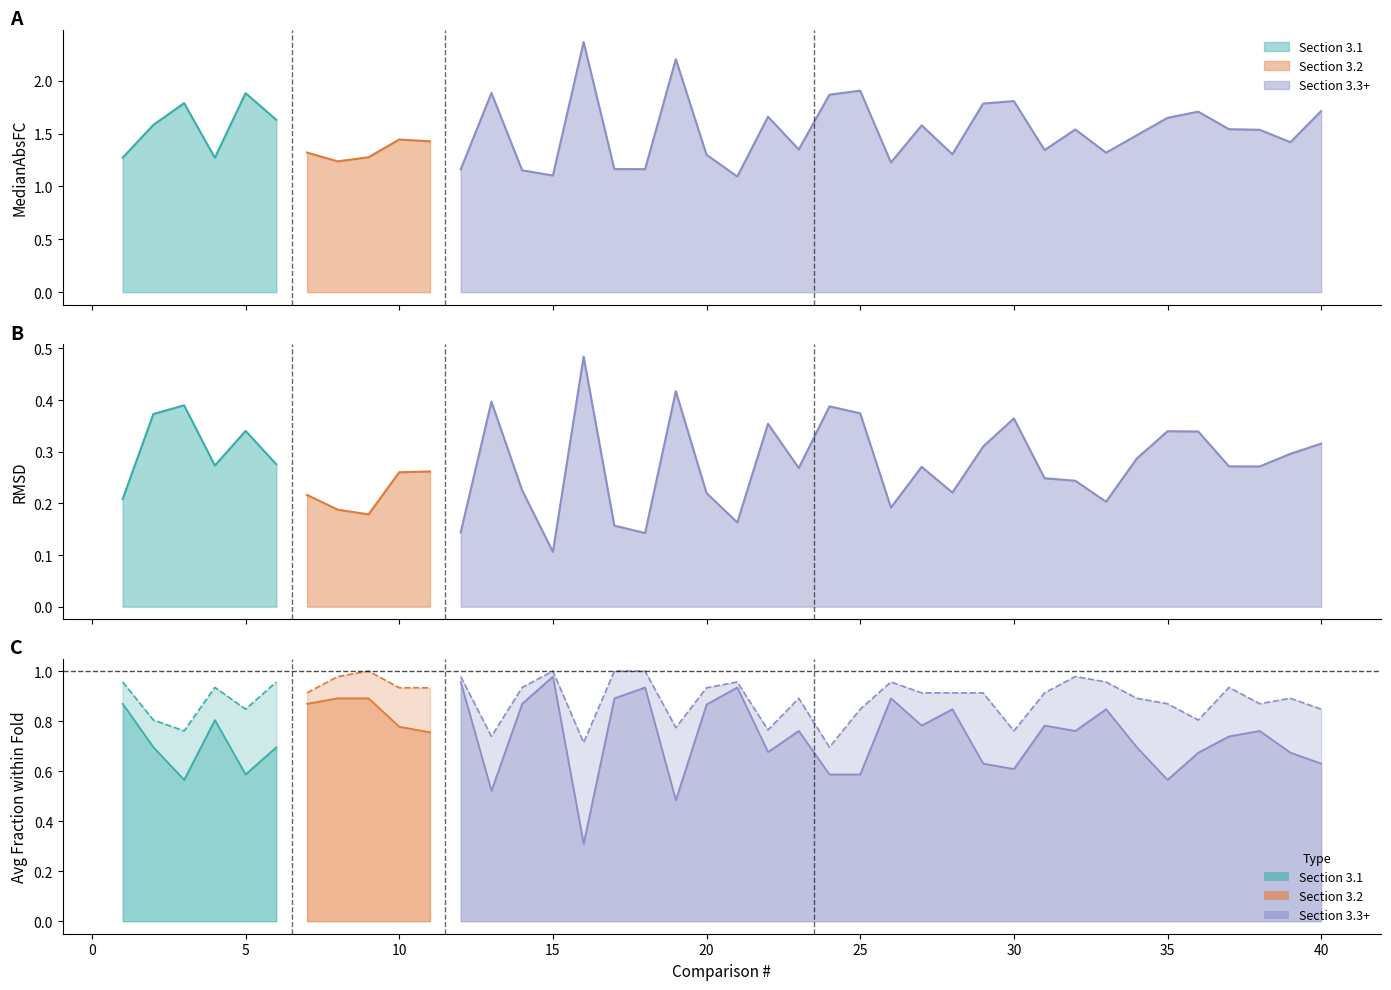

Which category has the highest value across all series?

16